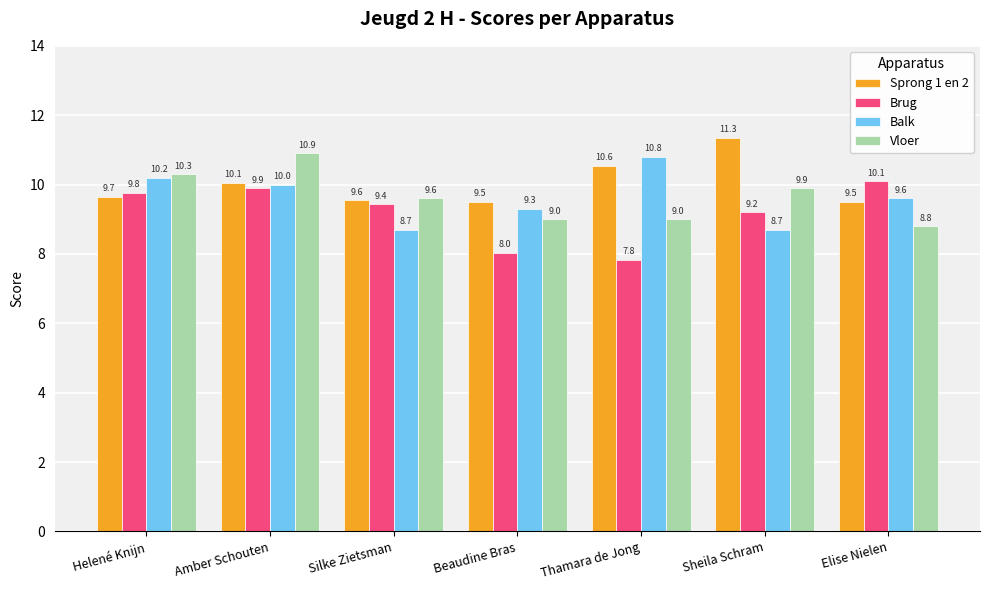

What is the difference between the highest and lowest values at Silke Zietsman?

0.9